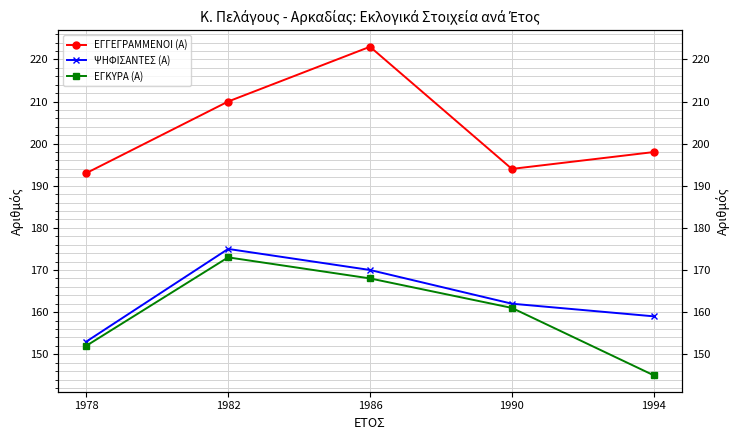

Which has a higher value, 1986 or 1994?

1986